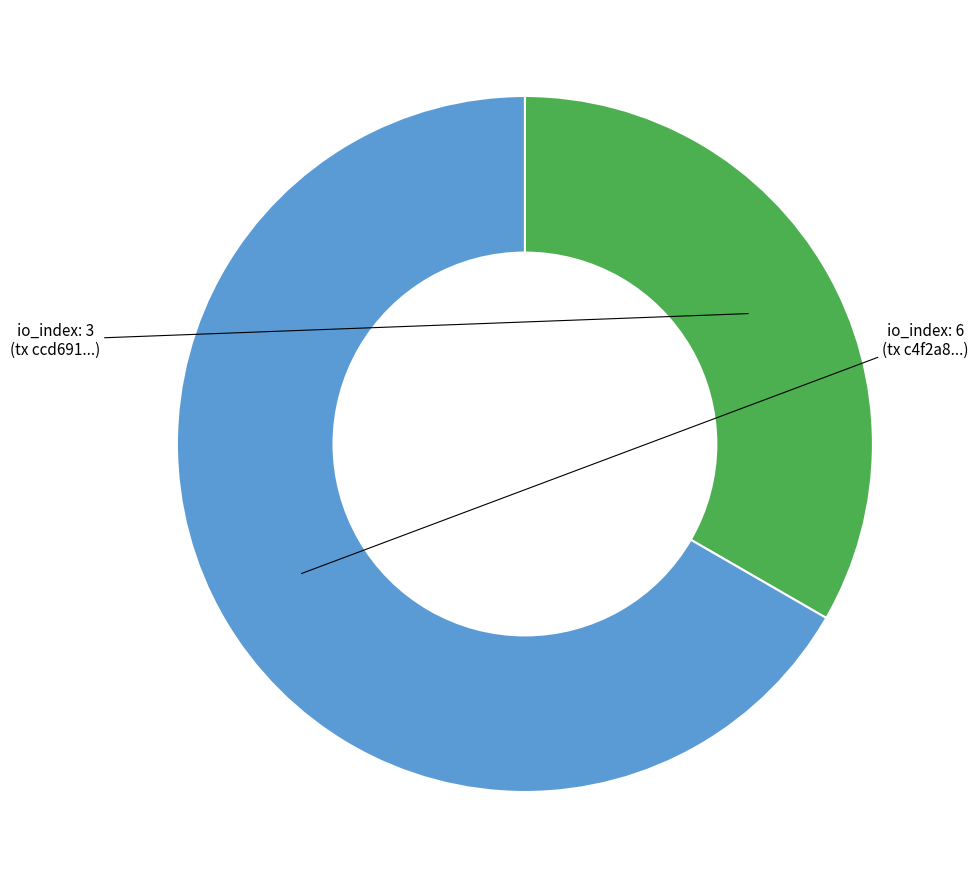

Does any single category account for the majority?

Yes